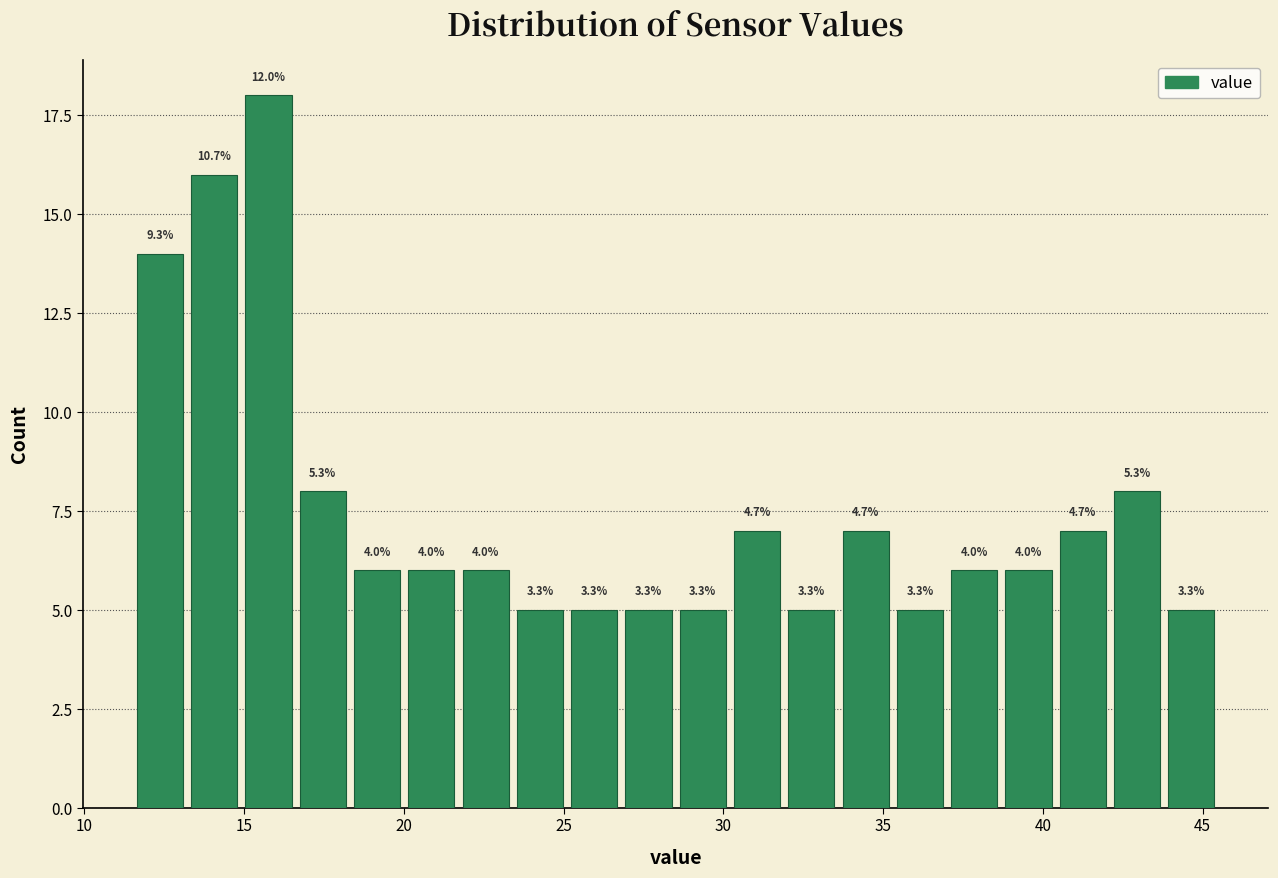

Read against the x-axis, roughly where is the centre of the tallest bar?

16.0